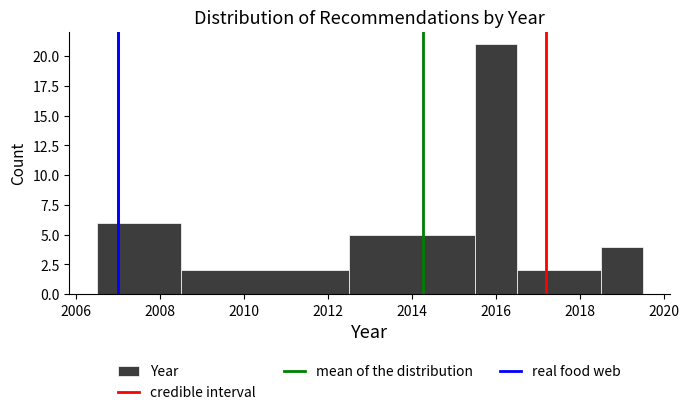

Reading left to right, transcribe this chart: for each bar, give the range it covers on the x-axis and its height. Neither the bar edges nor the heights are printed on the chart, so give them approximately, as read against the axes.

2006.5 to 2008.5: 6
2008.5 to 2012.5: 2
2012.5 to 2015.5: 5
2015.5 to 2016.5: 21
2016.5 to 2018.5: 2
2018.5 to 2019.5: 4